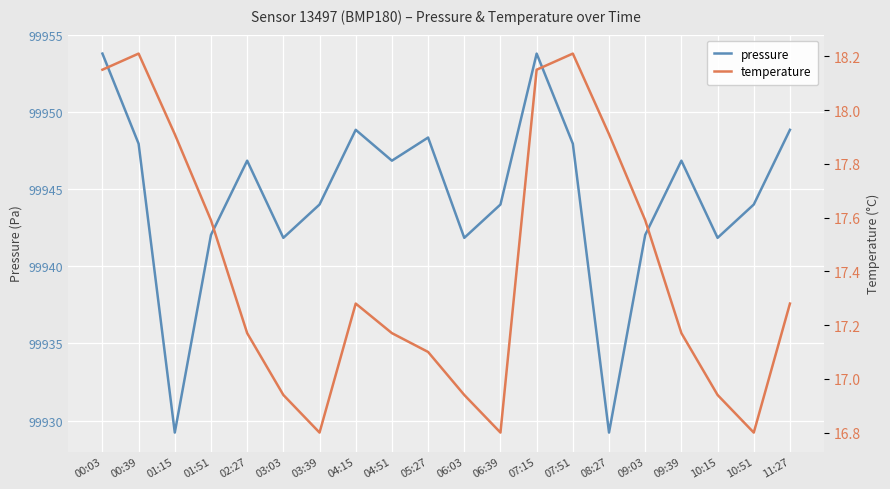

Rank the series by their average value, from highest to lowest.

pressure, temperature